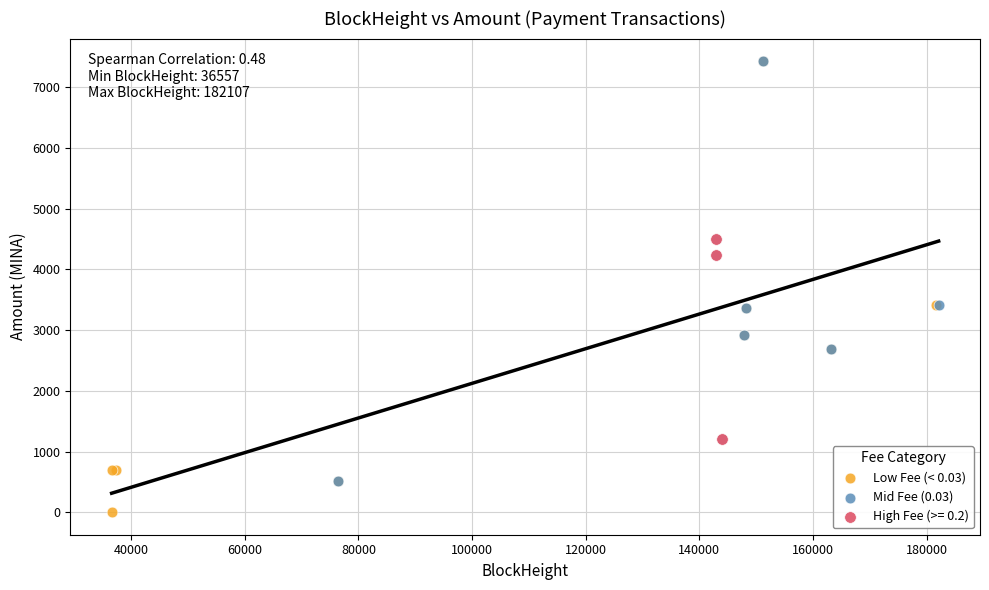

Which series has the largest Y range (max minus min)?

Low Fee (< 0.03)